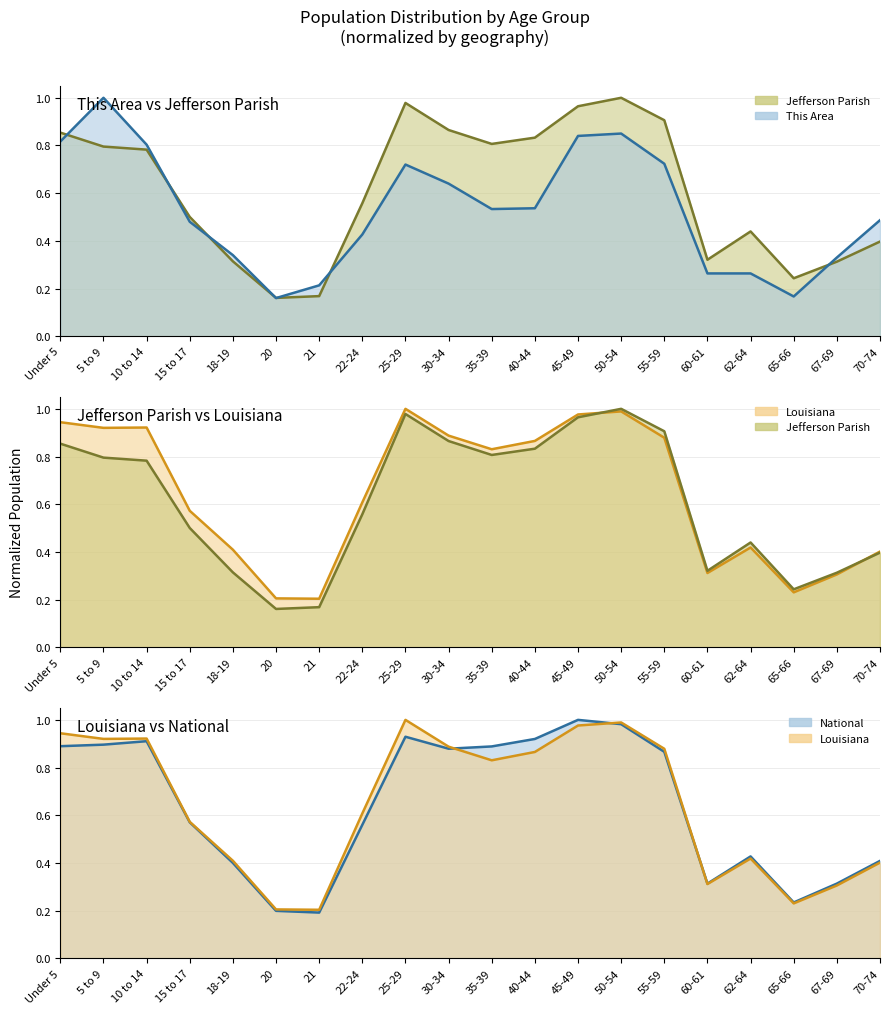

What is the difference between the maximum and minimum values in the This Area line series?

0.8